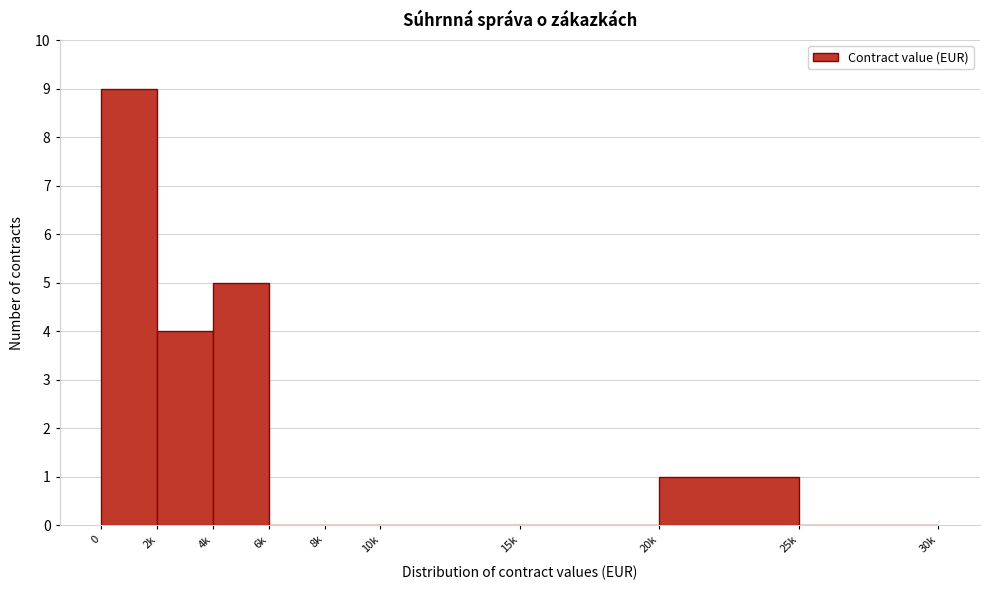

Reading right to left, list all the values displayed in this chart.

25k=0	20k=1	15k=0	10k=0	8k=0	6k=0	4k=5	2k=4	0=9